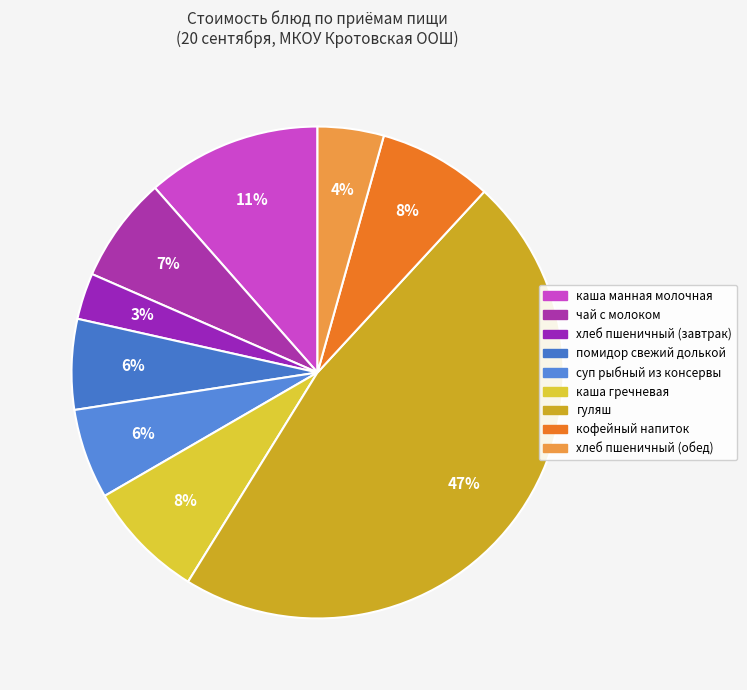

Which has a higher value, хлеб пшеничный (обед) or каша гречневая?

каша гречневая